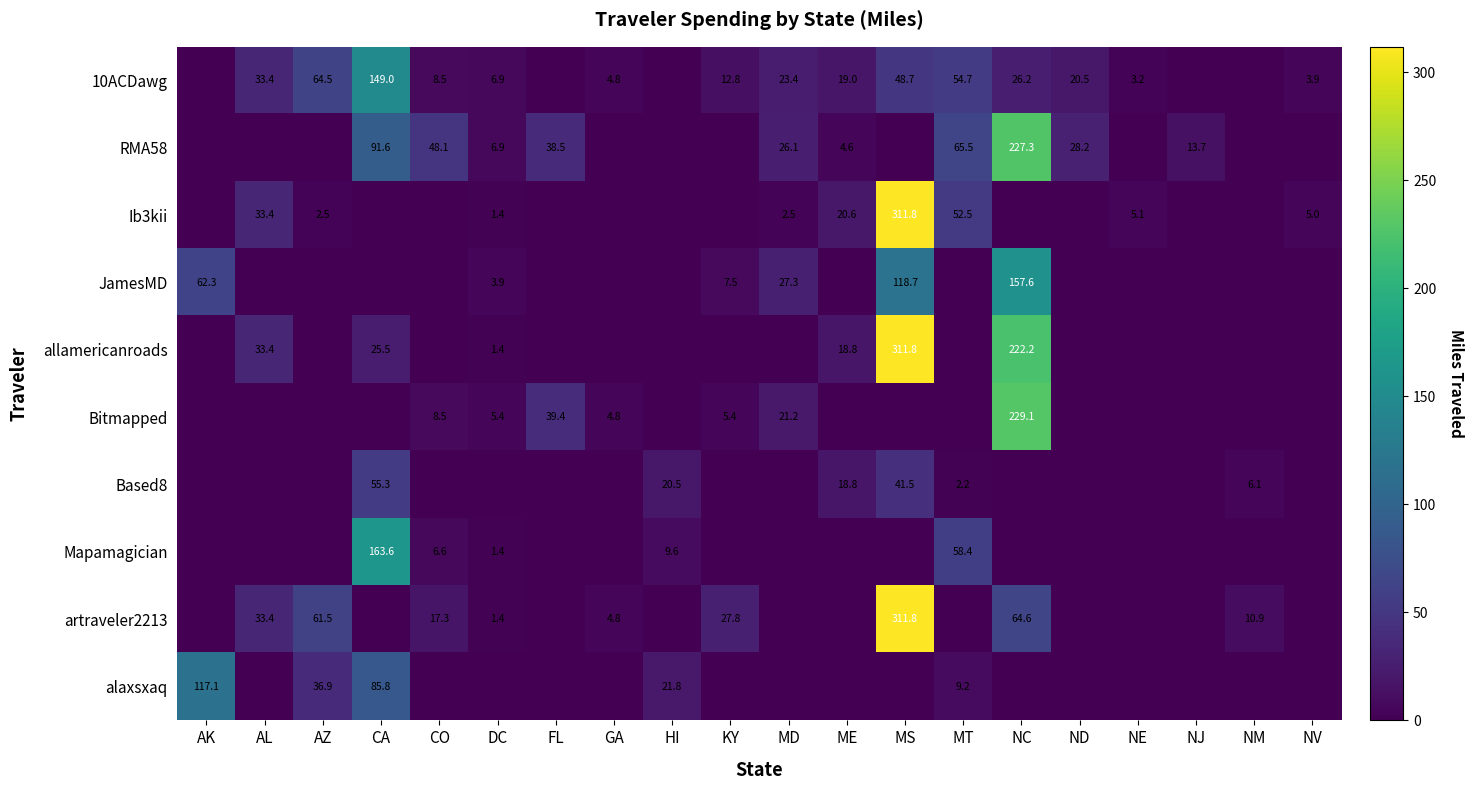

Is the value of RMA58 at ND greater than the value of Bitmapped at NC?

No